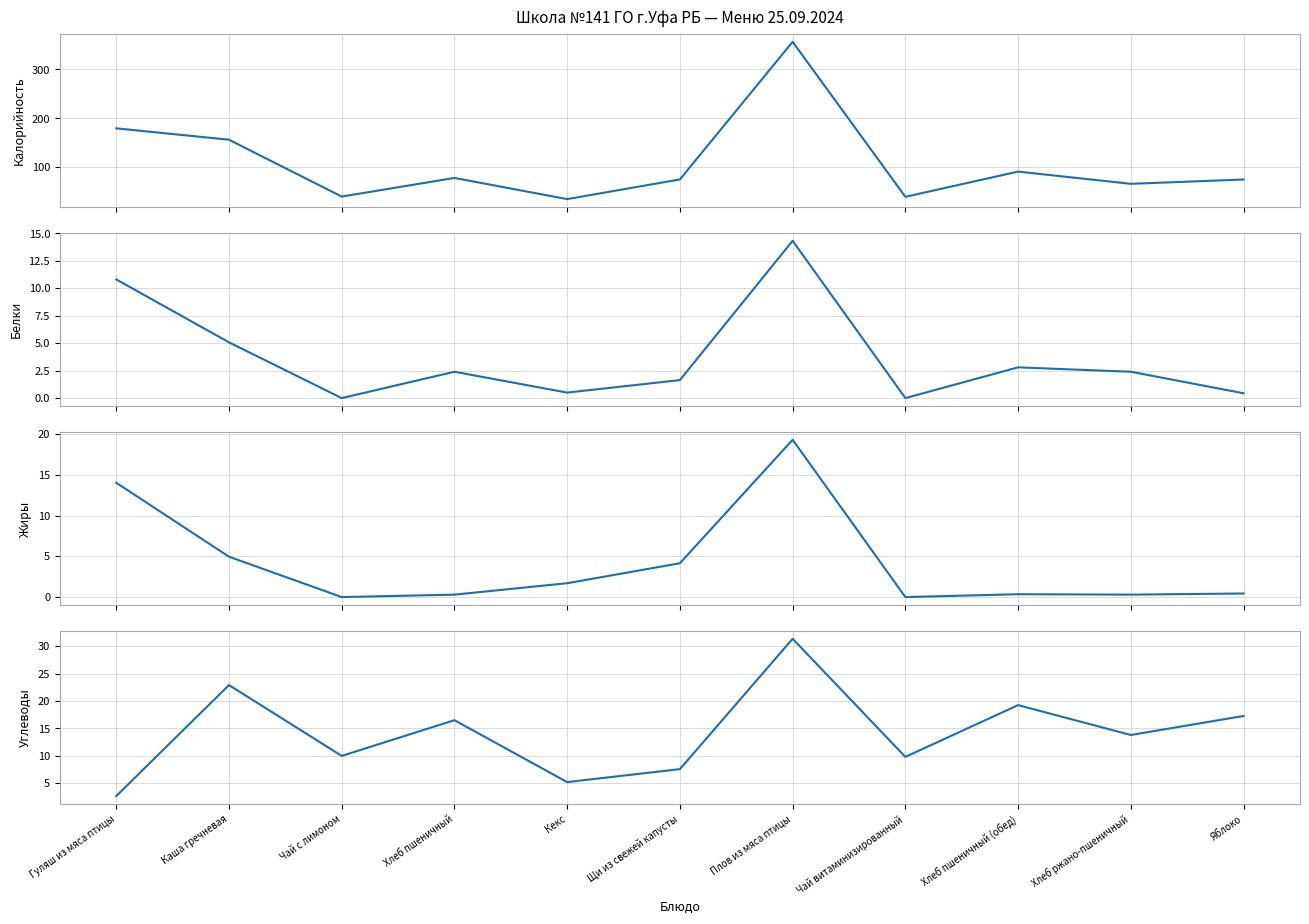

Where is the first local minimum for Жиры?

Чай с лимоном